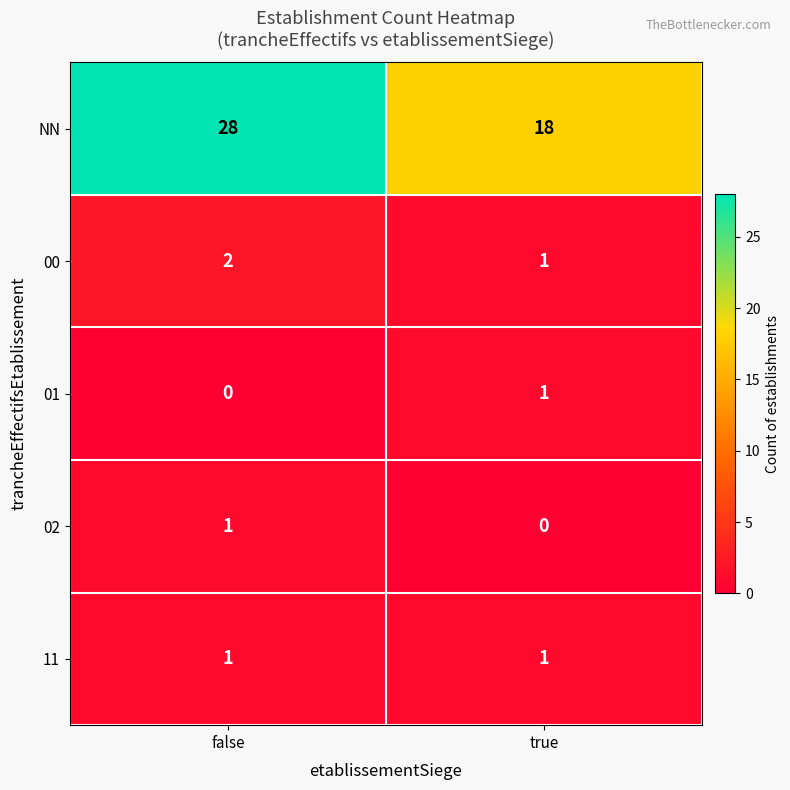

How many distinct data groups are displayed?

5